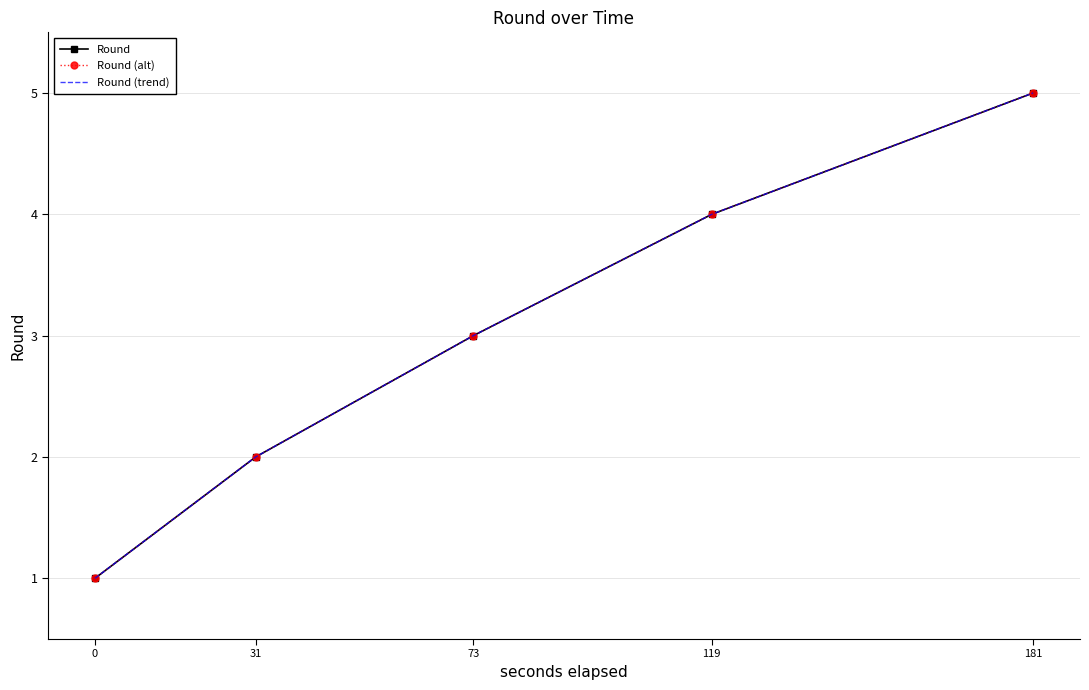

What is the difference between the maximum and second lowest values in the Round (alt) series?

3